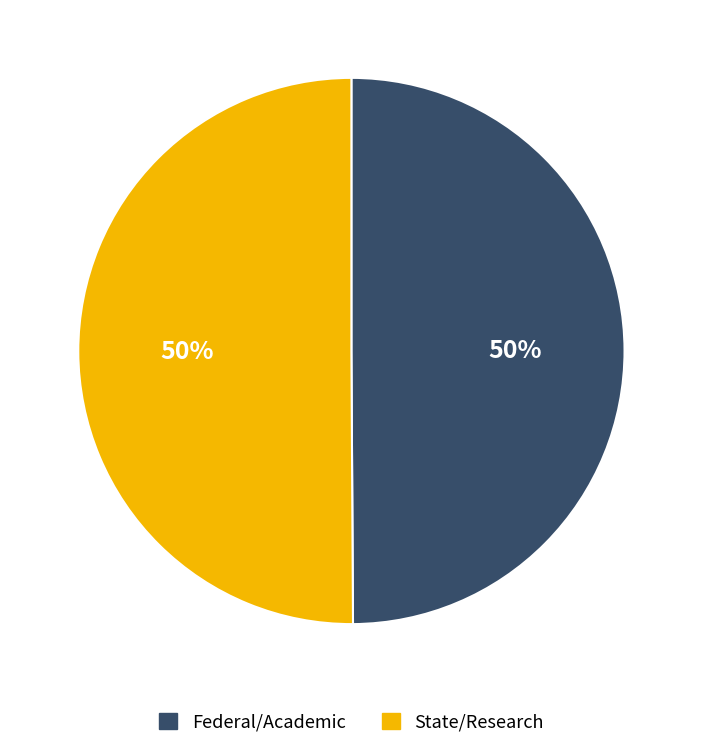

To the nearest percent, what percentage of the pie is State/Research?

50%